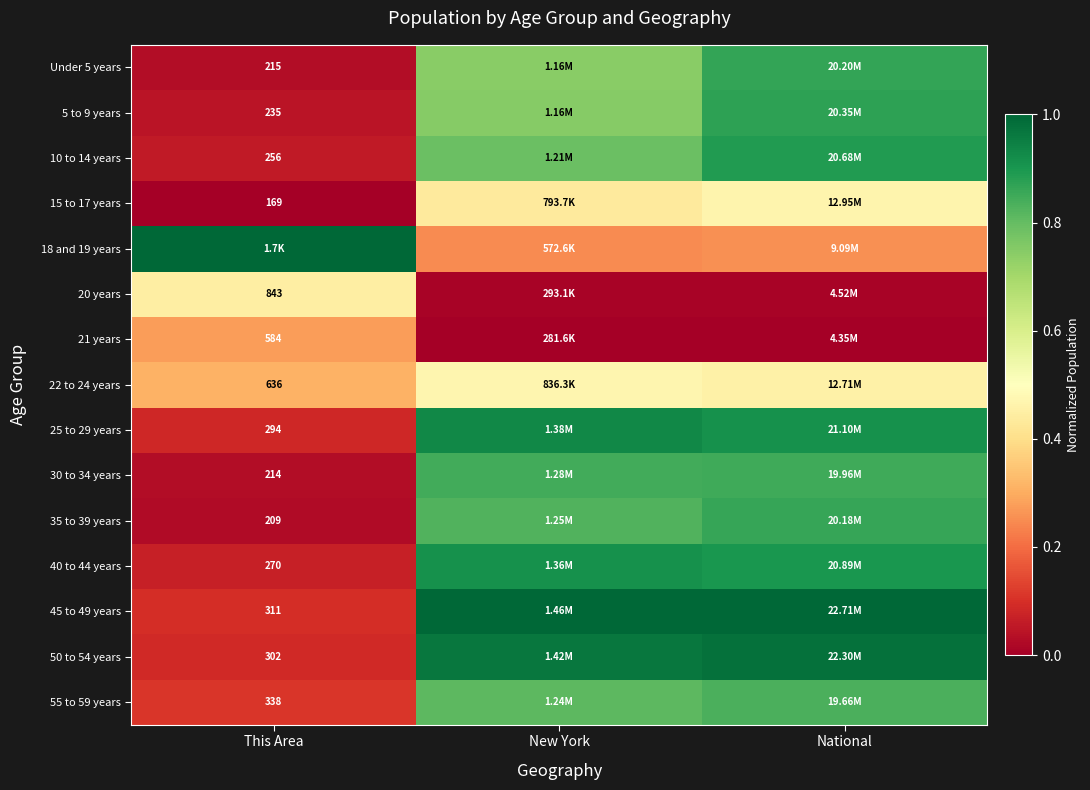

Is the value of 21 years at This Area greater than the value of 22 to 24 years at This Area?

No